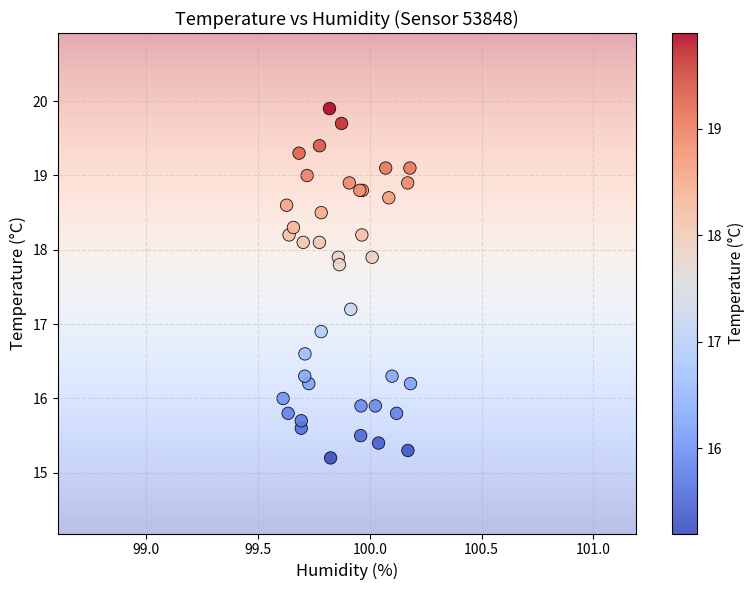

What Y value in the scatter plot is closest to 17?

16.9